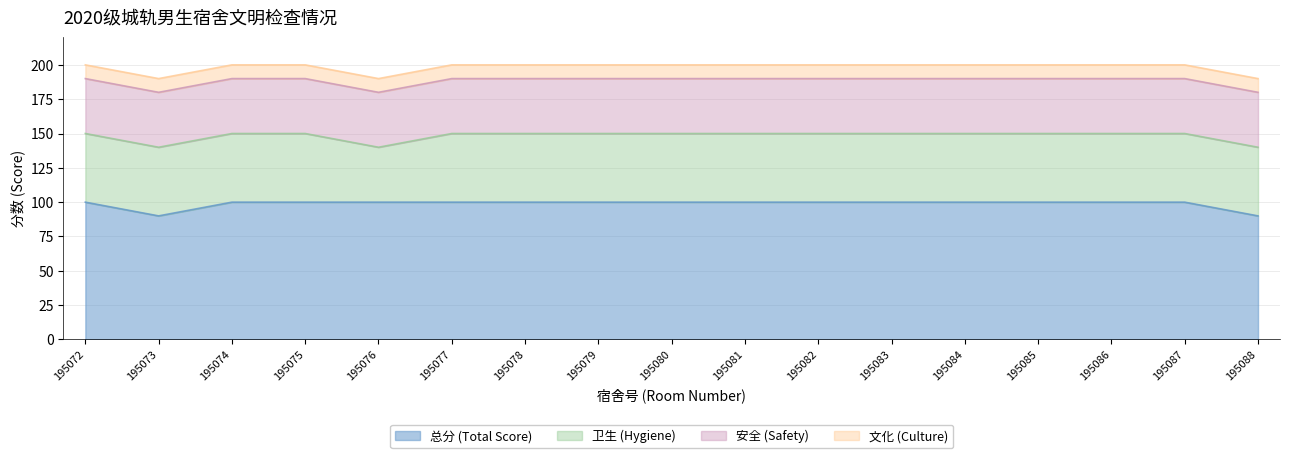

Which series has the largest range (max minus min)?

总分 (Total Score)